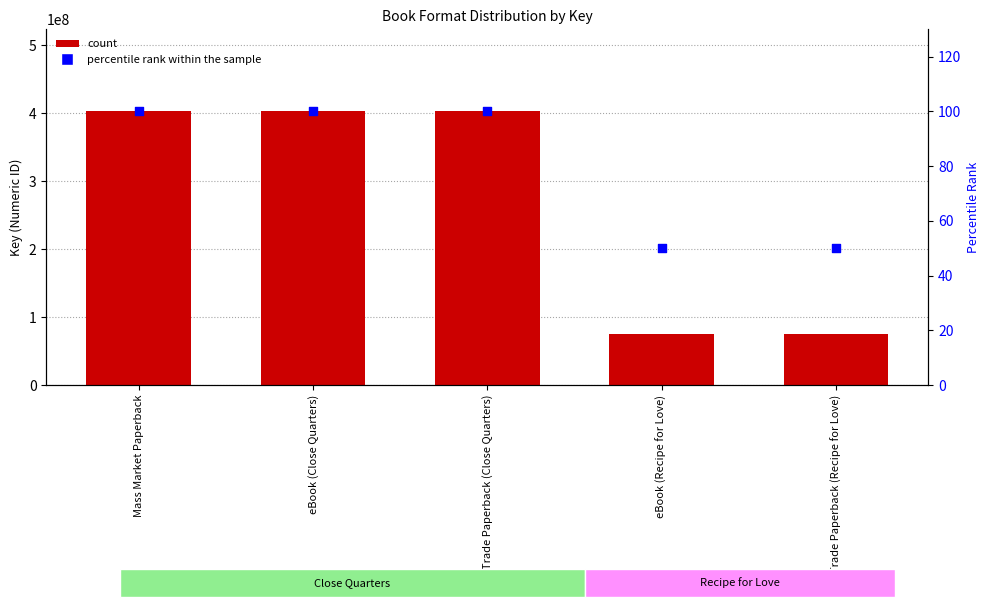

Which series reaches the maximum Y coordinate?

Key